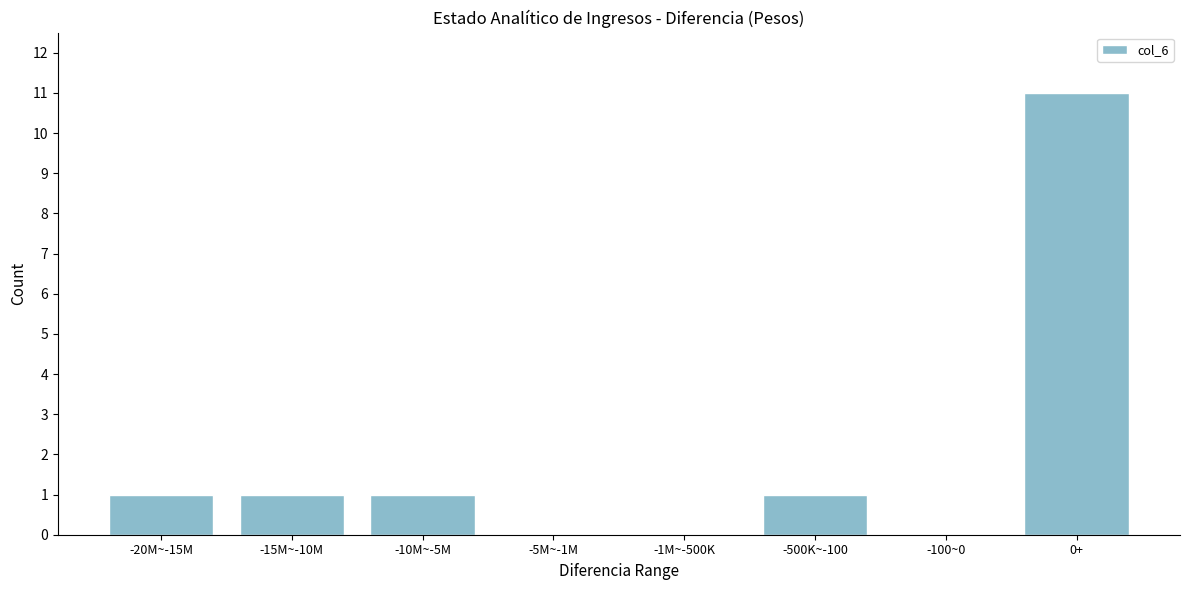

Reading right to left, extract all data points from this chart.

0+=11	-100~0=0	-500K~-100=1	-1M~-500K=0	-5M~-1M=0	-10M~-5M=1	-15M~-10M=1	-20M~-15M=1